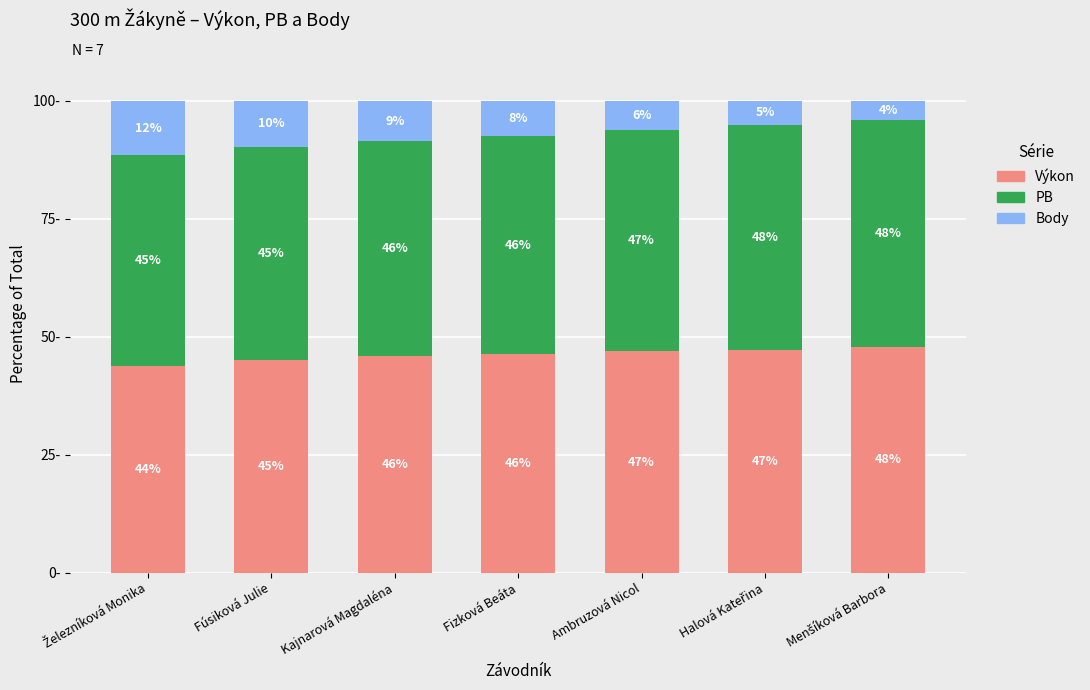

Between Ambruzová Nicol and Halová Kateřina, which series saw the biggest shift?

Body